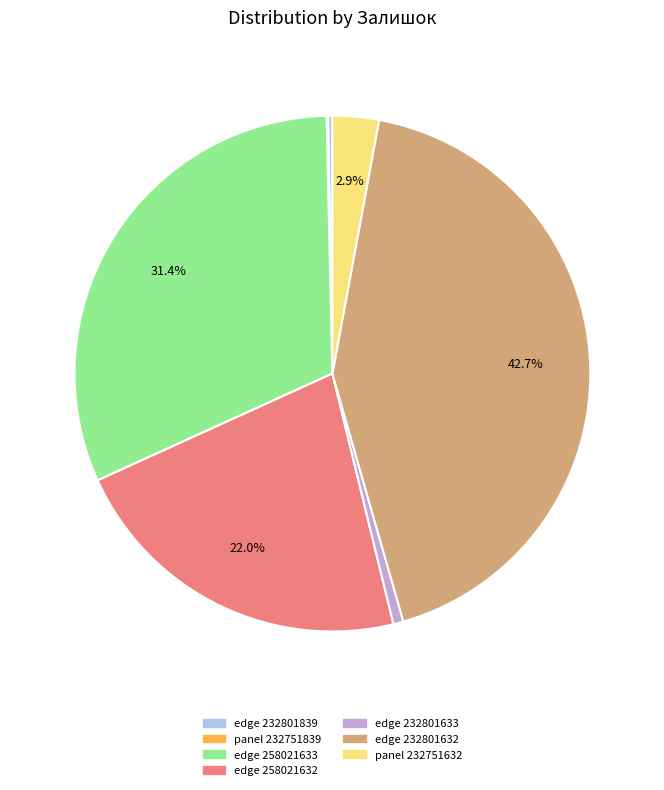

Is there any slice that represents more than half of the pie?

No